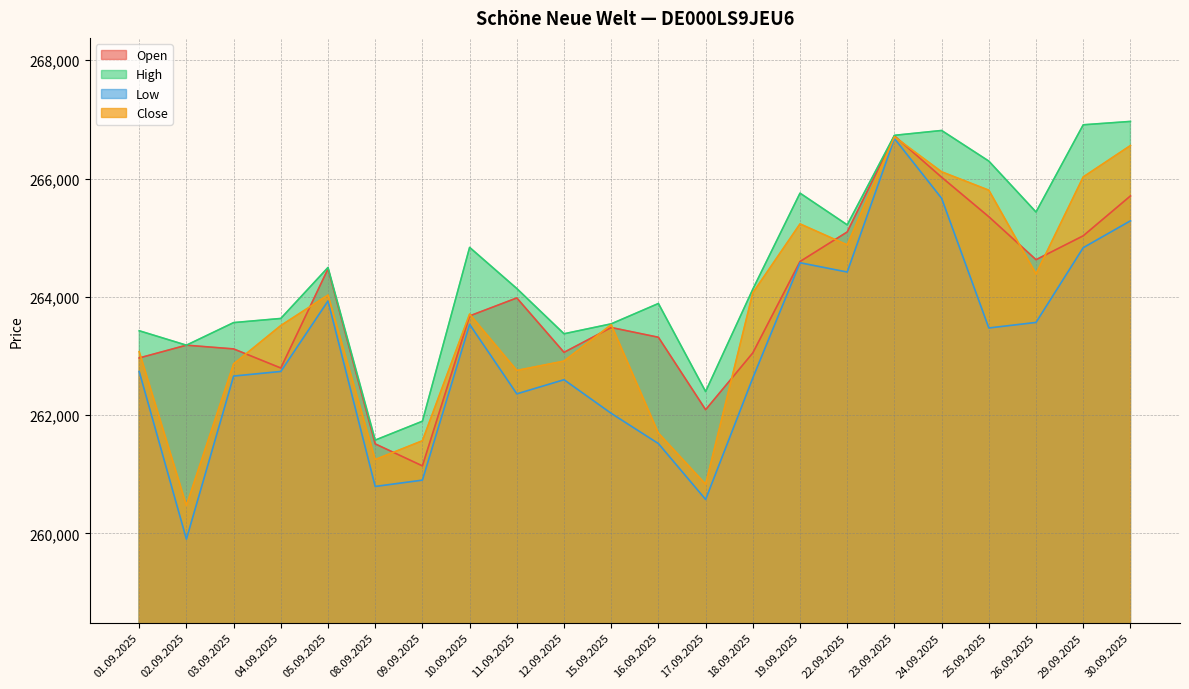

Is the value of Open at 26.09.2025 greater than the value of Low at 16.09.2025?

Yes